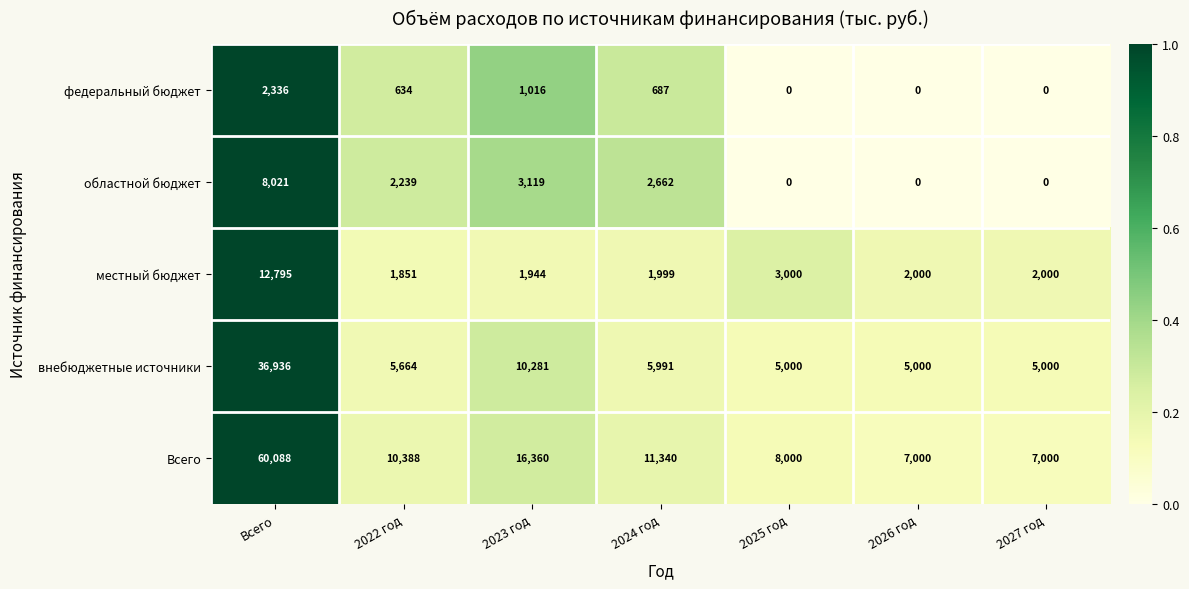

How many categories are shown in the chart?

7